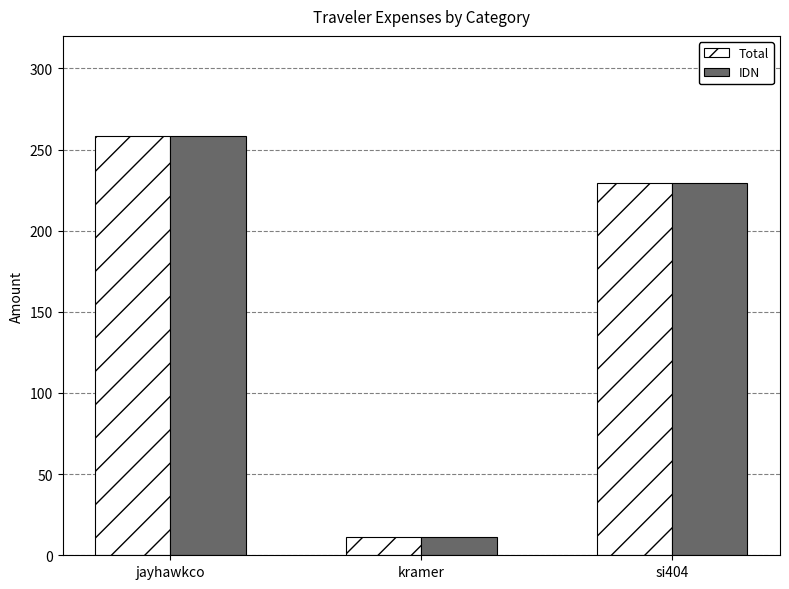

What position from the right is jayhawkco?

3